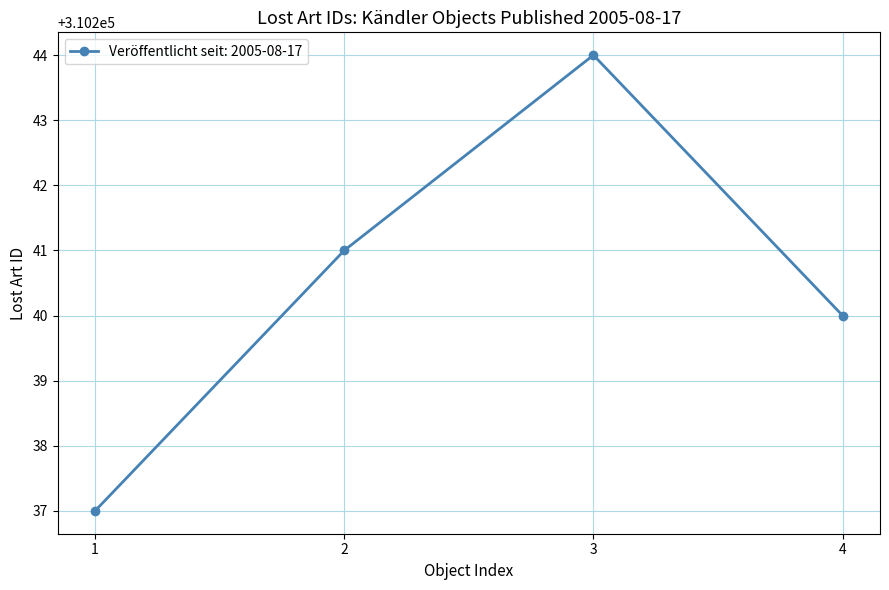

What is the difference between the maximum and minimum values?

7